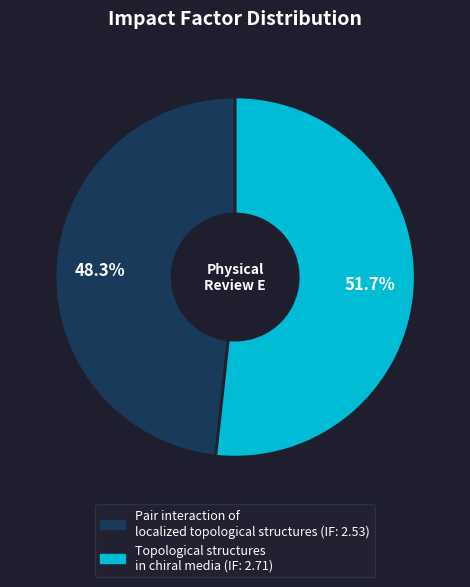

To the nearest percent, what portion does Pair interaction of localized topological structures represent?

48%